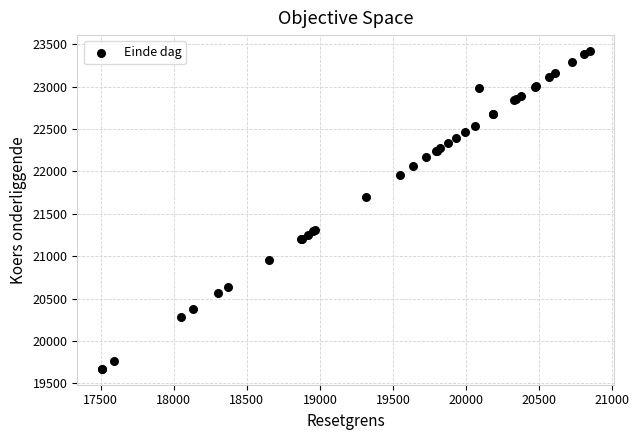

What Y value in the scatter plot is closest to 21545?

21700.4